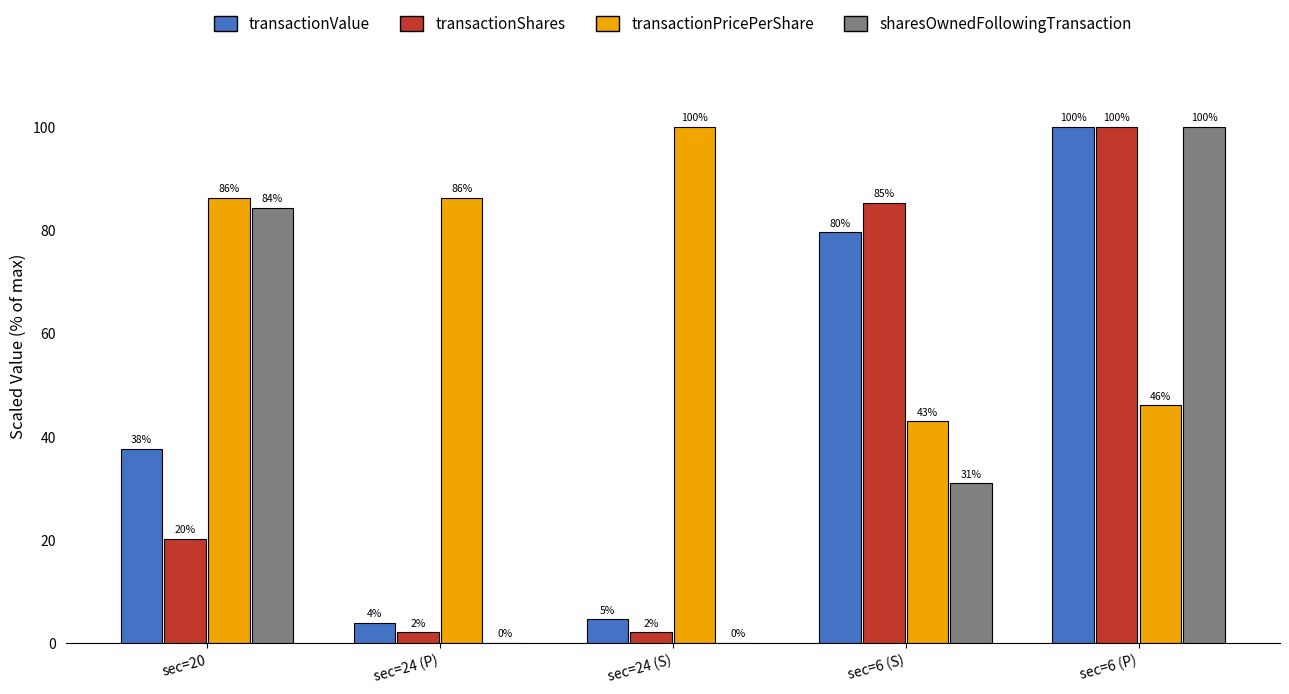

How many data points in transactionPricePerShare are above 86?

3